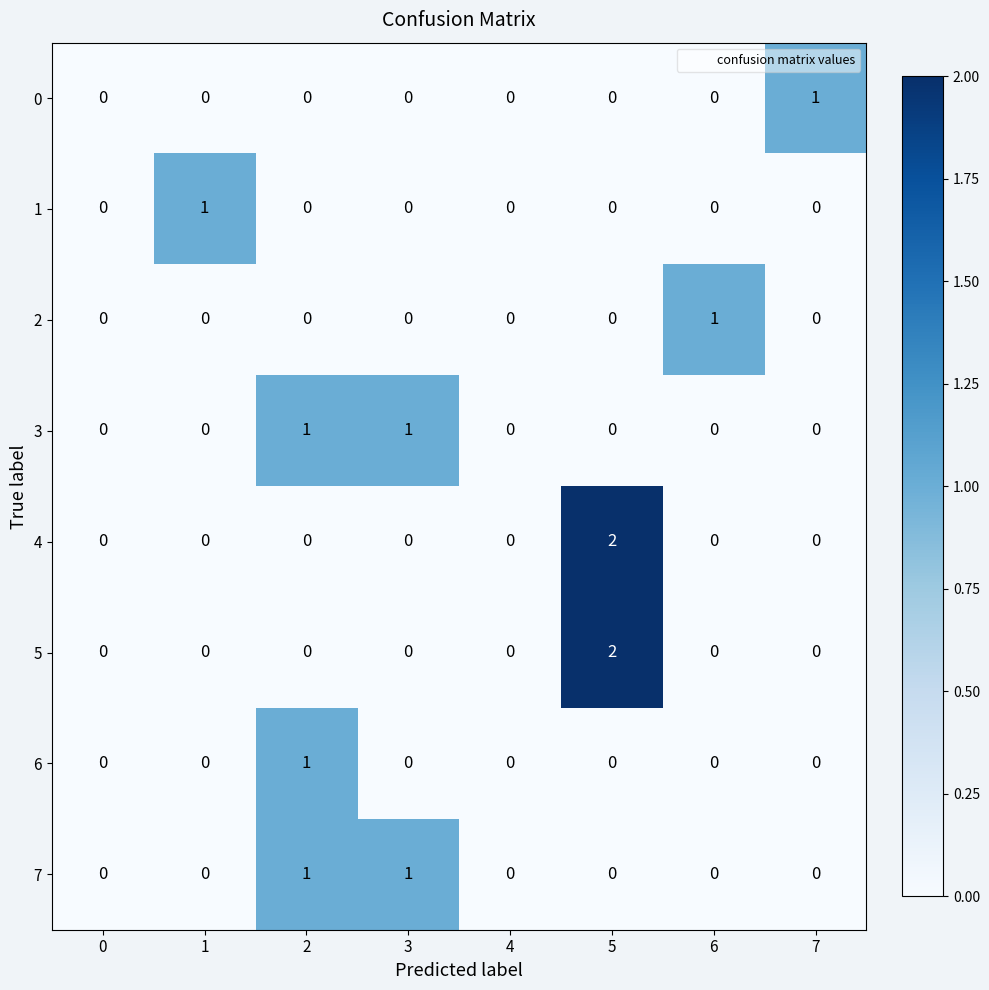

True or false: 5 has a value of -1 at 1.

False